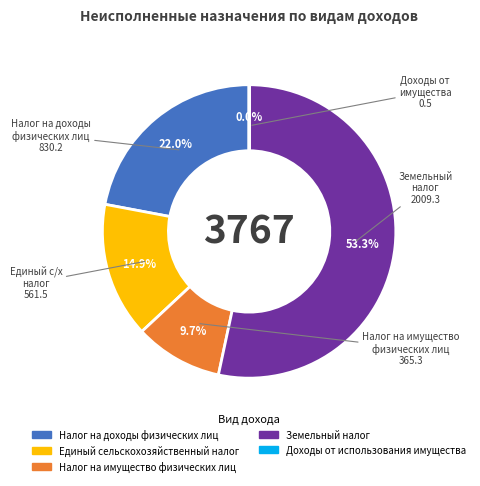

What percentage is the Налог на доходы физических лиц slice, to the nearest percent?

22%